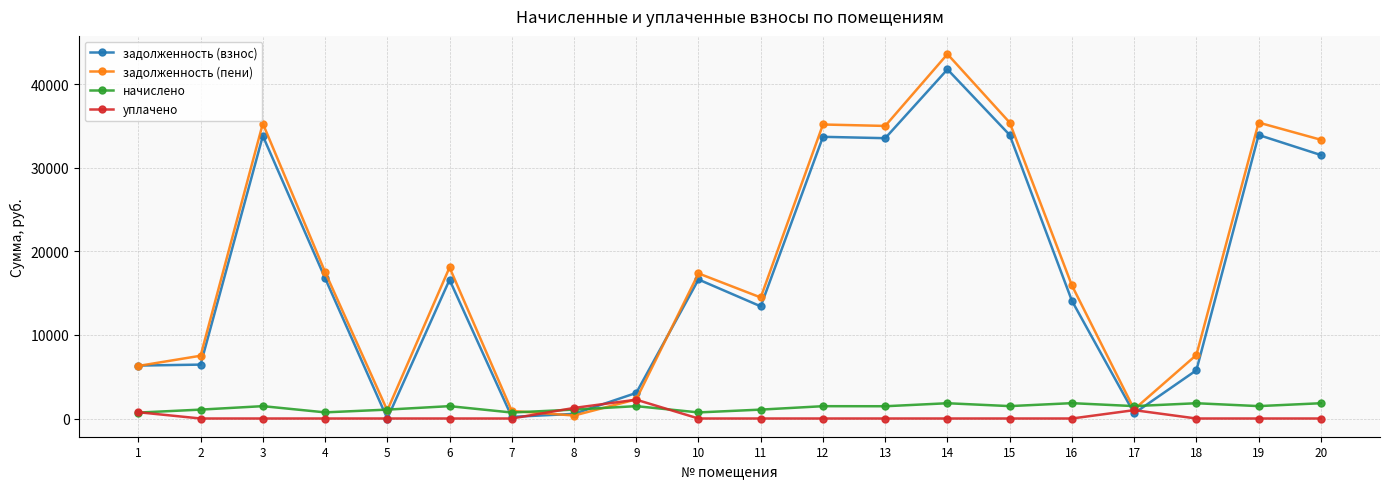

Count the number of categories in the chart.

20